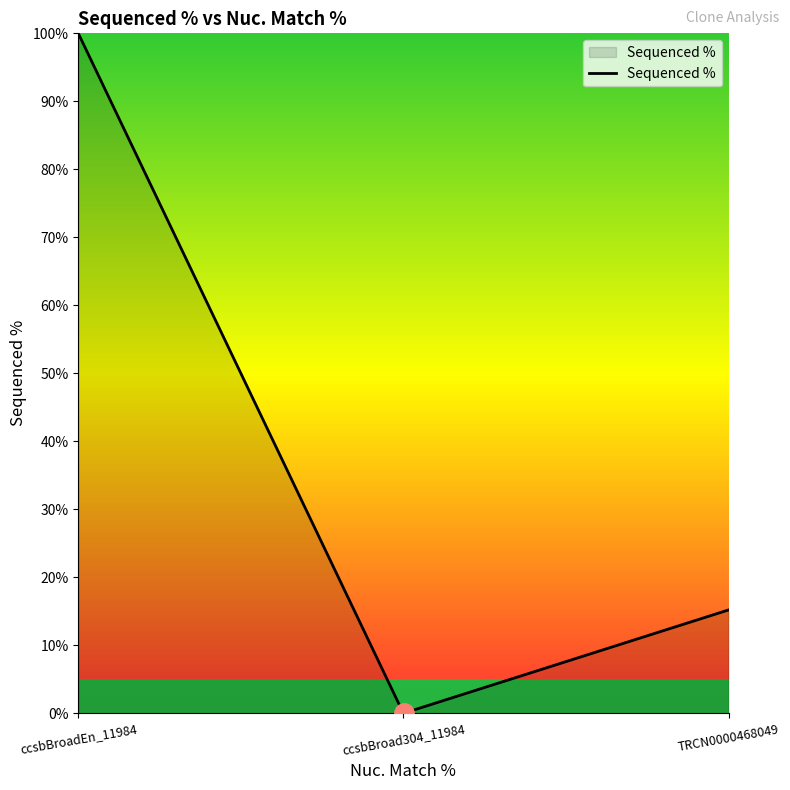

What is the greatest value displayed?

100.0